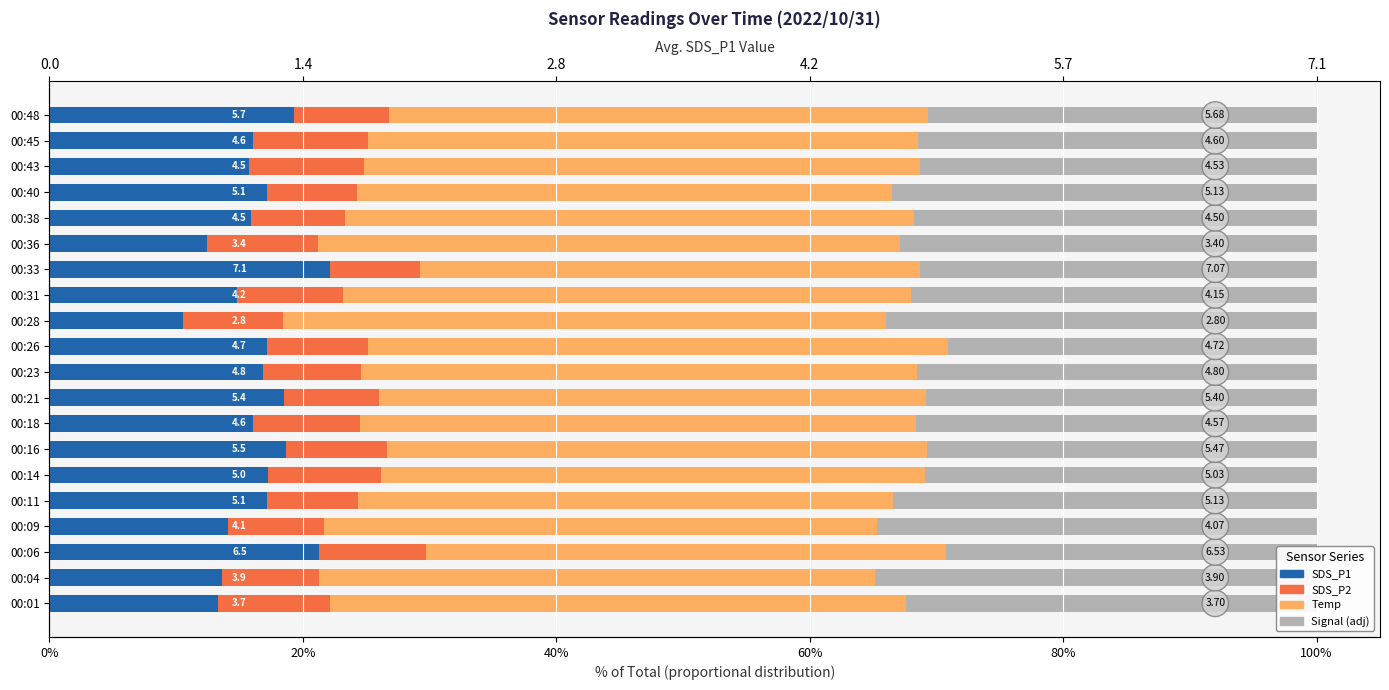

What is the sum of all SDS_P2 values?

160.4